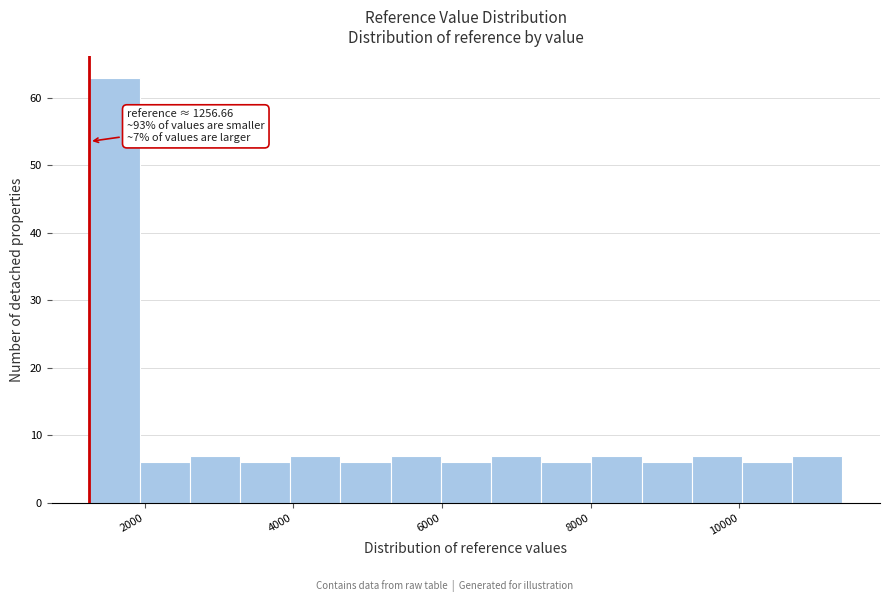

Around what value on the x-axis is the tallest bar? Give the approximate position of its centre, as read against the axis.

1600